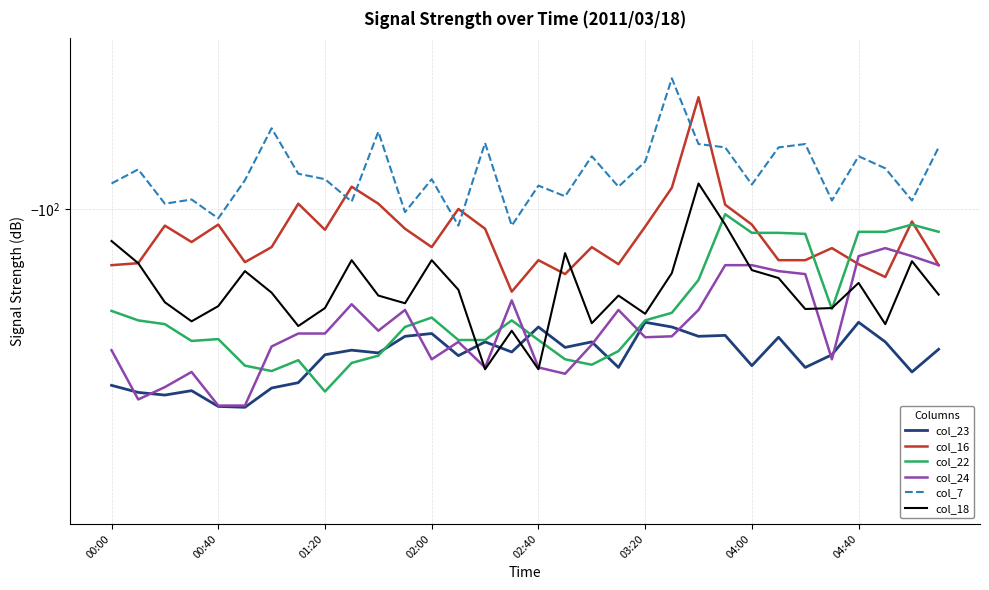

True or false: col_22 and col_7 intersect in this chart.

False